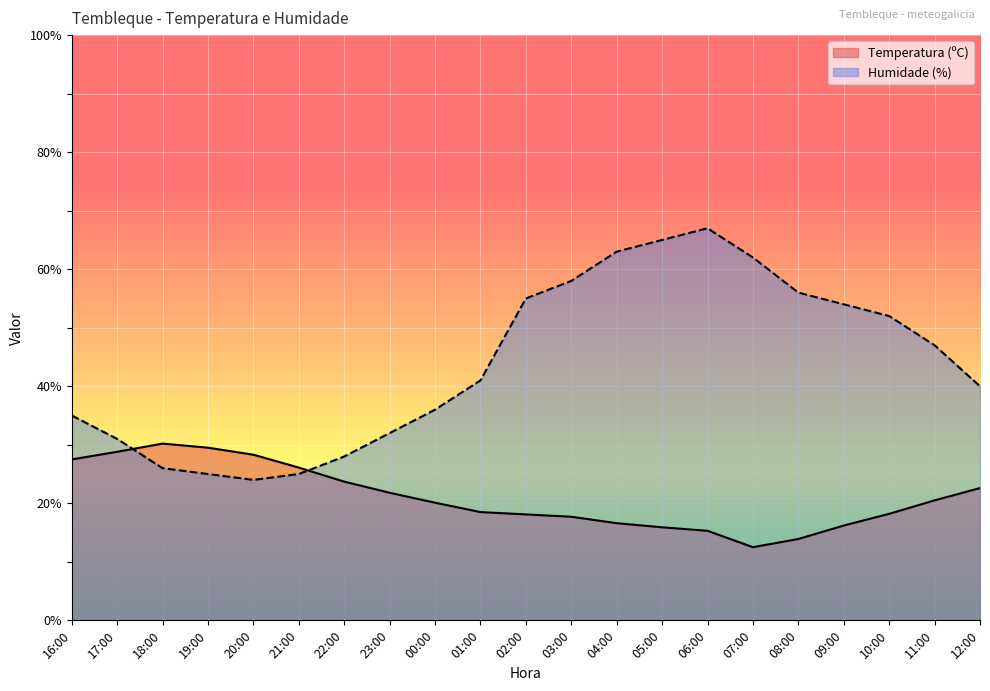

Reading left to right, extract all data points from this chart.

Temperatura (ºC): 16:00=27.5	17:00=28.8	18:00=30.2	19:00=29.5	20:00=28.3	21:00=26.1	22:00=23.7	23:00=21.8	00:00=20.1	01:00=18.5	02:00=18.1	03:00=17.7	04:00=16.6	05:00=15.9	06:00=15.3	07:00=12.5	08:00=13.9	09:00=16.2	10:00=18.2	11:00=20.5	12:00=22.6
Humidade (%): 16:00=35.0	17:00=31.0	18:00=26.0	19:00=25.0	20:00=24.0	21:00=25.0	22:00=28.0	23:00=32.0	00:00=36.0	01:00=41.0	02:00=55.0	03:00=58.0	04:00=63.0	05:00=65.0	06:00=67.0	07:00=62.0	08:00=56.0	09:00=54.0	10:00=52.0	11:00=47.0	12:00=40.0